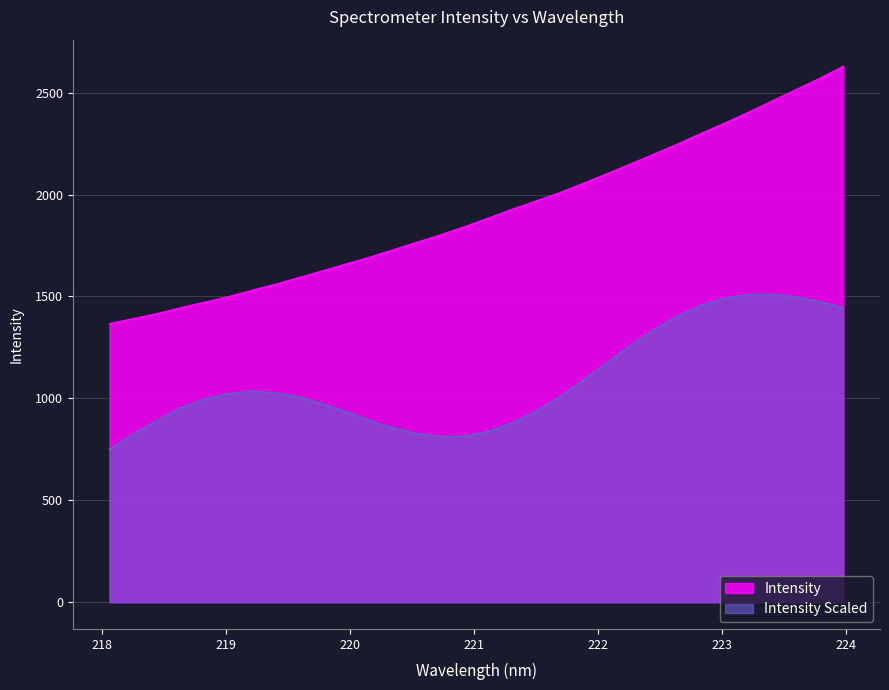

Reading left to right, list all the values displayed in this chart.

1365.6	1390.4	1415.0	1443.9	1470.6	1497.7	1528.9	1558.9	1592.0	1625.1	1658.9	1692.4	1729.5	1765.6	1802.3	1842.0	1884.0	1926.8	1967.4	2007.9	2054.1	2101.1	2148.9	2197.9	2247.4	2300.0	2350.2	2403.9	2459.0	2514.0	2569.2	2628.7